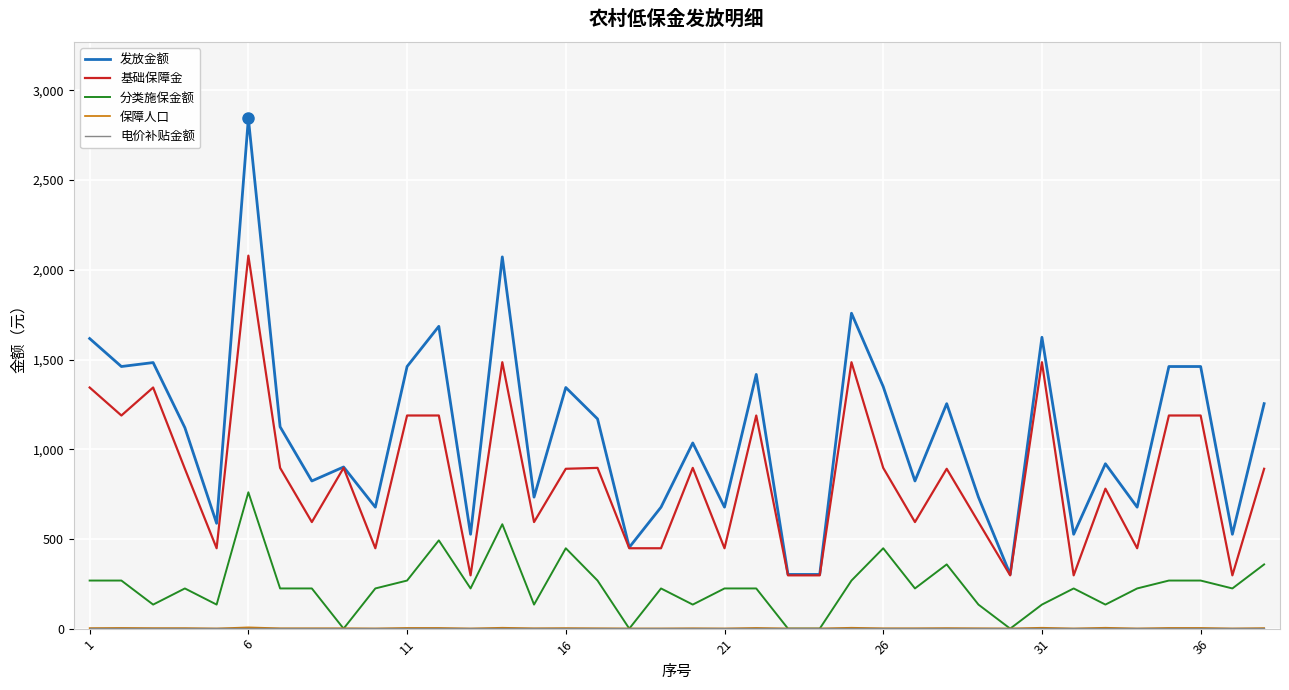

What is the maximum value shown in the chart?

2844